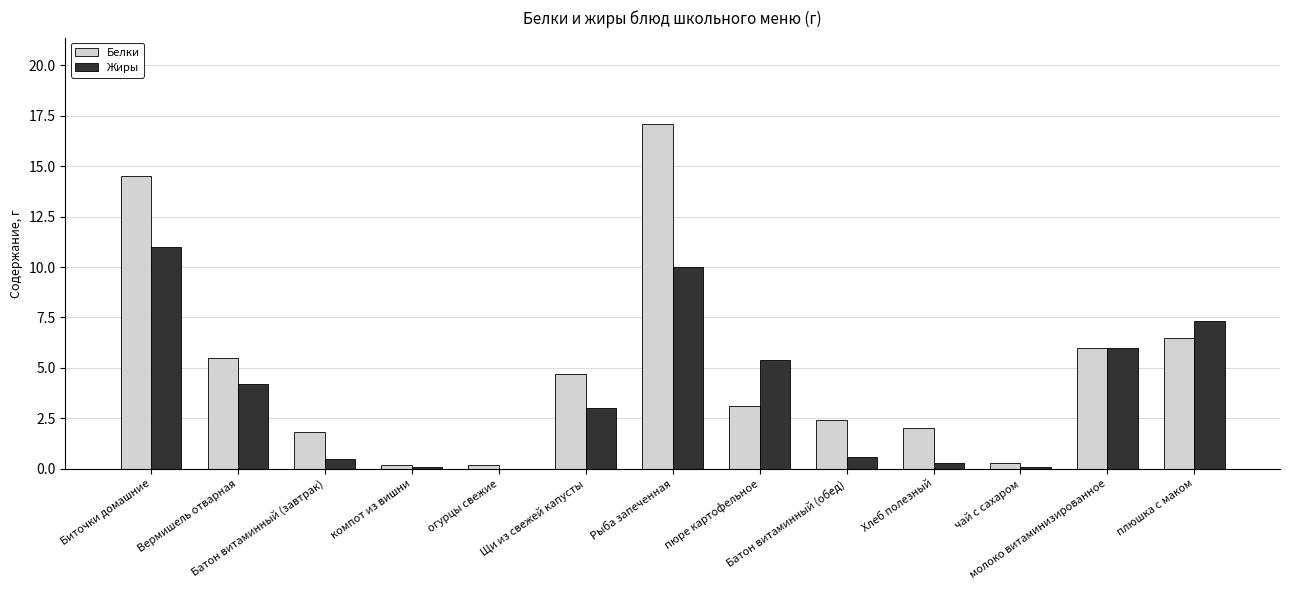

What is the difference between the Жиры values at пюре картофельное and плюшка с маком?

1.9